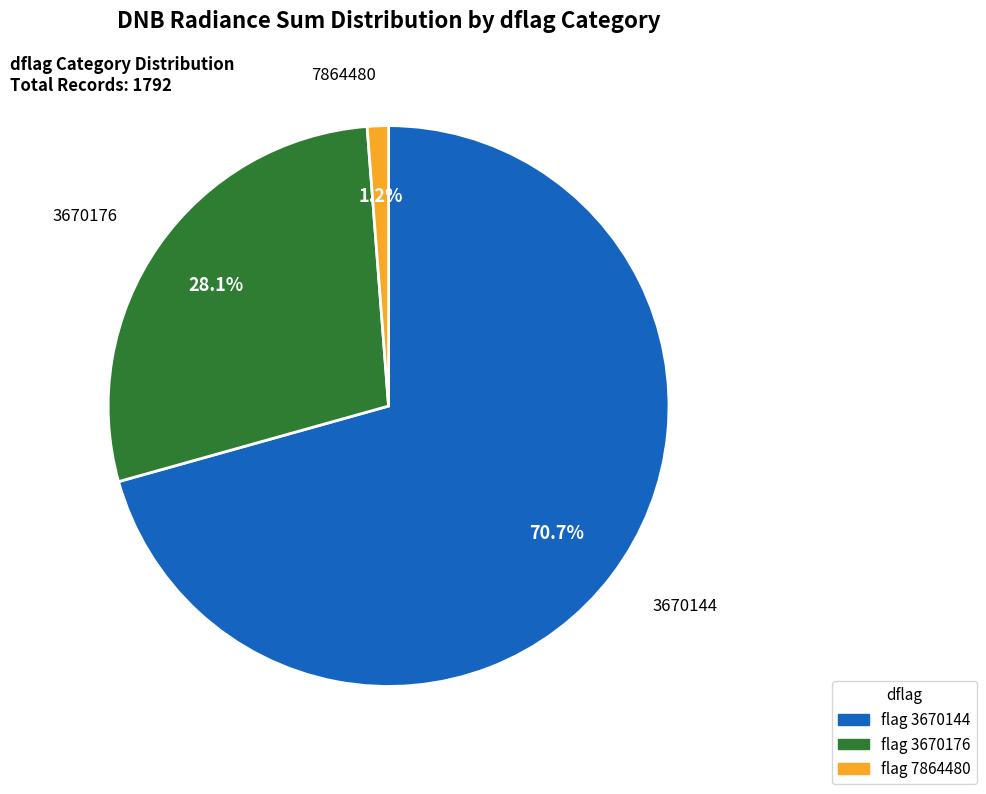

Which slice is the smallest?

7864480